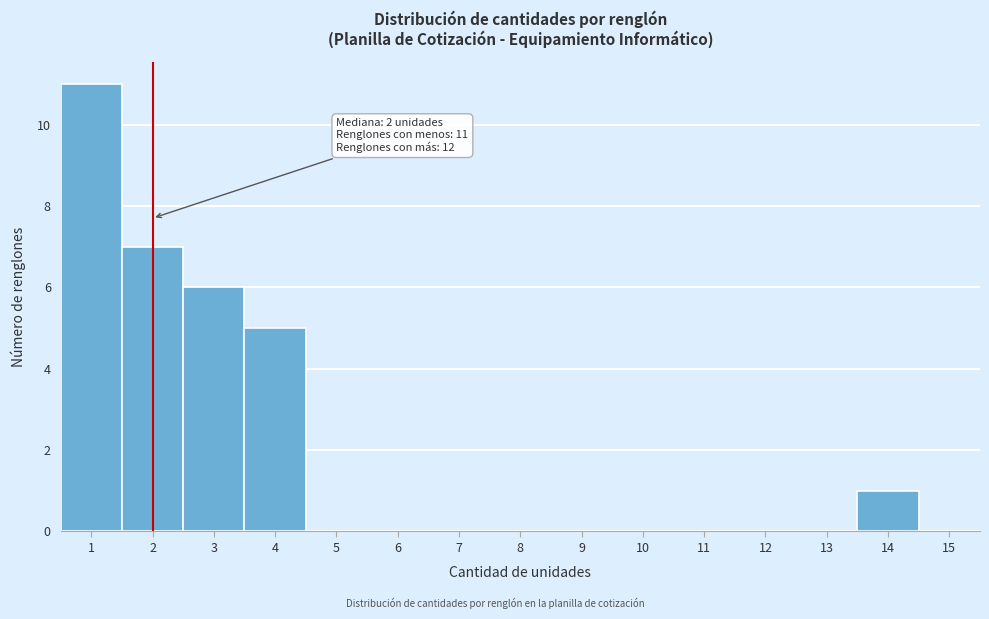

Which range on the x-axis has the tallest bar?

0.5 to 1.5